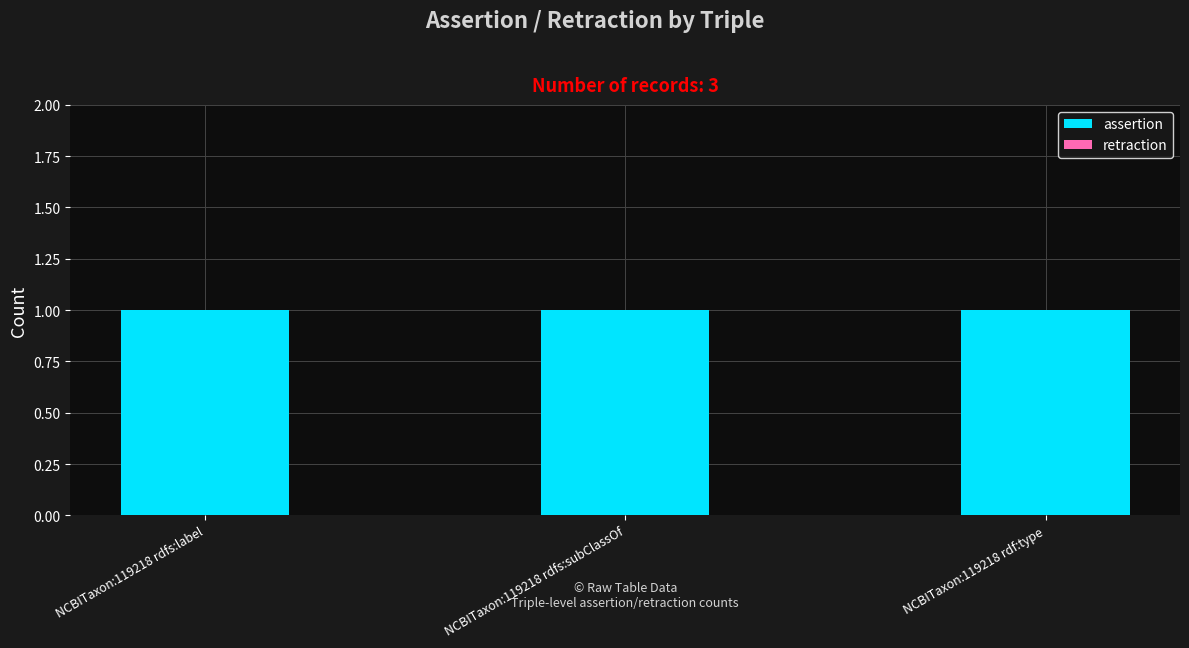

What is the label of the 2nd bar from the left?

NCBITaxon:119218 rdfs:subClassOf